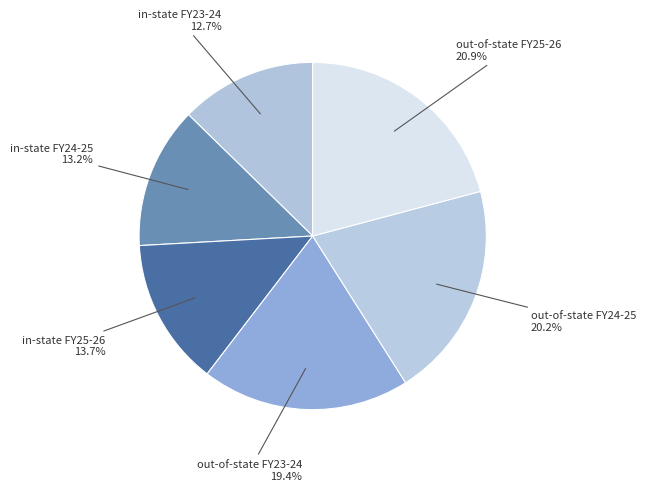

Rank the categories by value from highest to lowest.

out-of-state FY25-26, out-of-state FY24-25, out-of-state FY23-24, in-state FY25-26, in-state FY24-25, in-state FY23-24